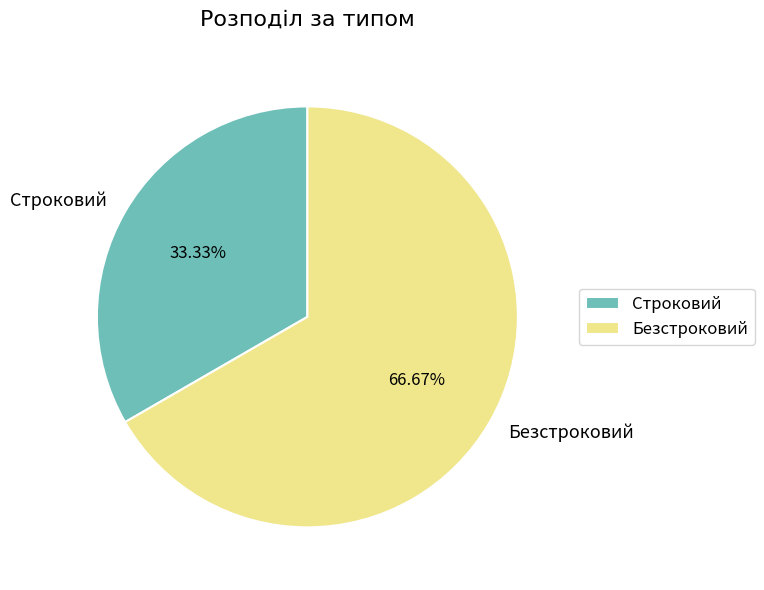

Which slice is the largest?

Безстроковий